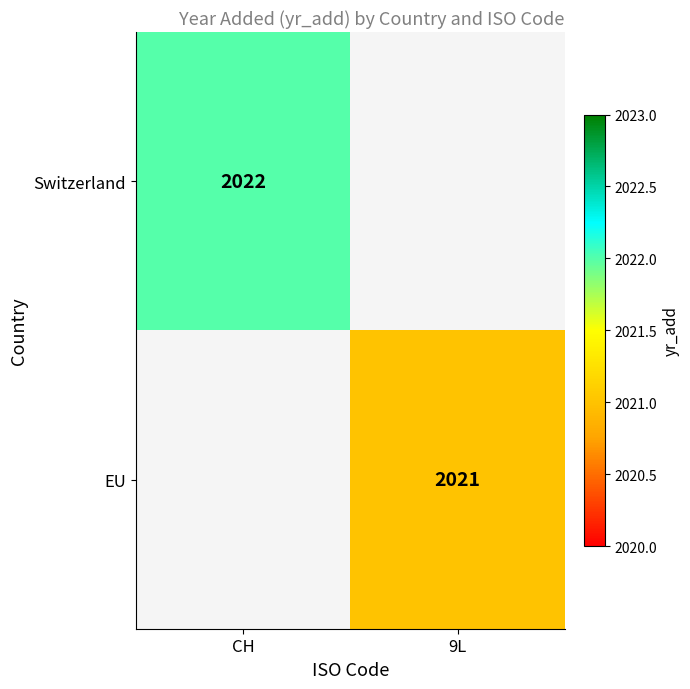

Is it true that Switzerland equals 2022 at CH?

True